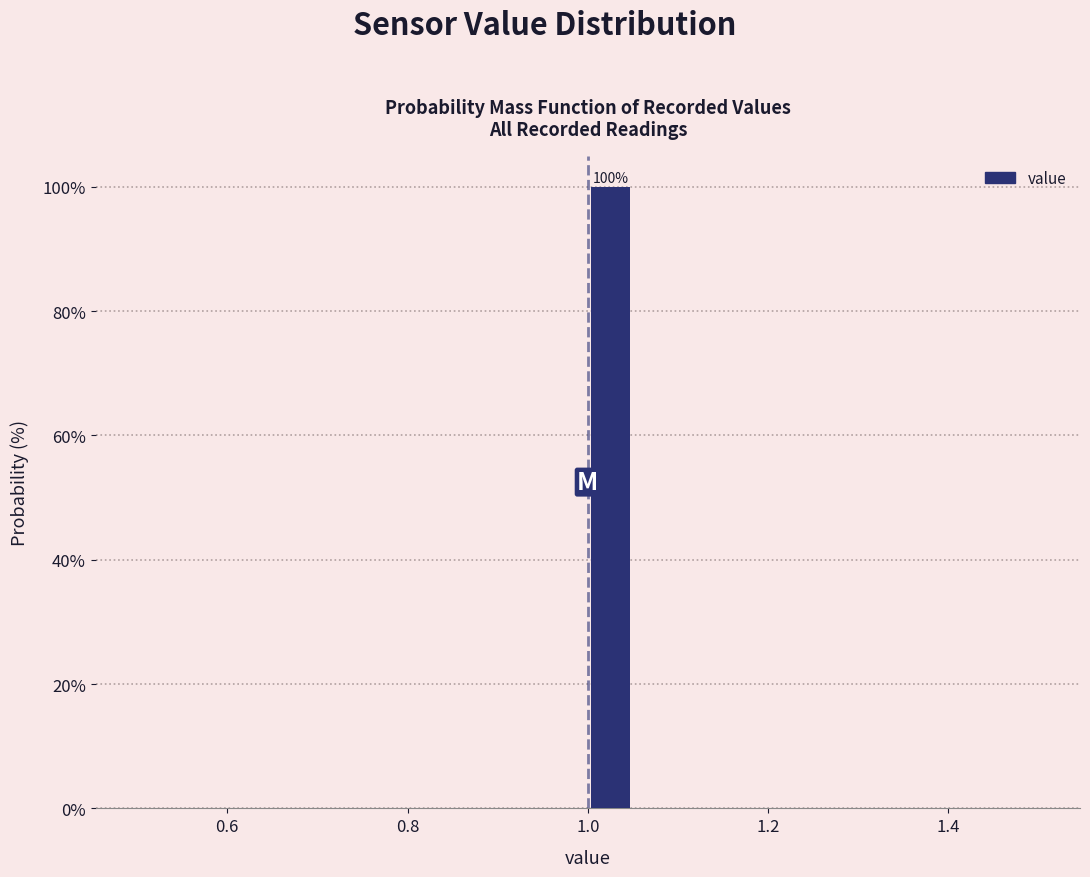

Around what value on the x-axis is the tallest bar? Give the approximate position of its centre, as read against the axis.

1.02